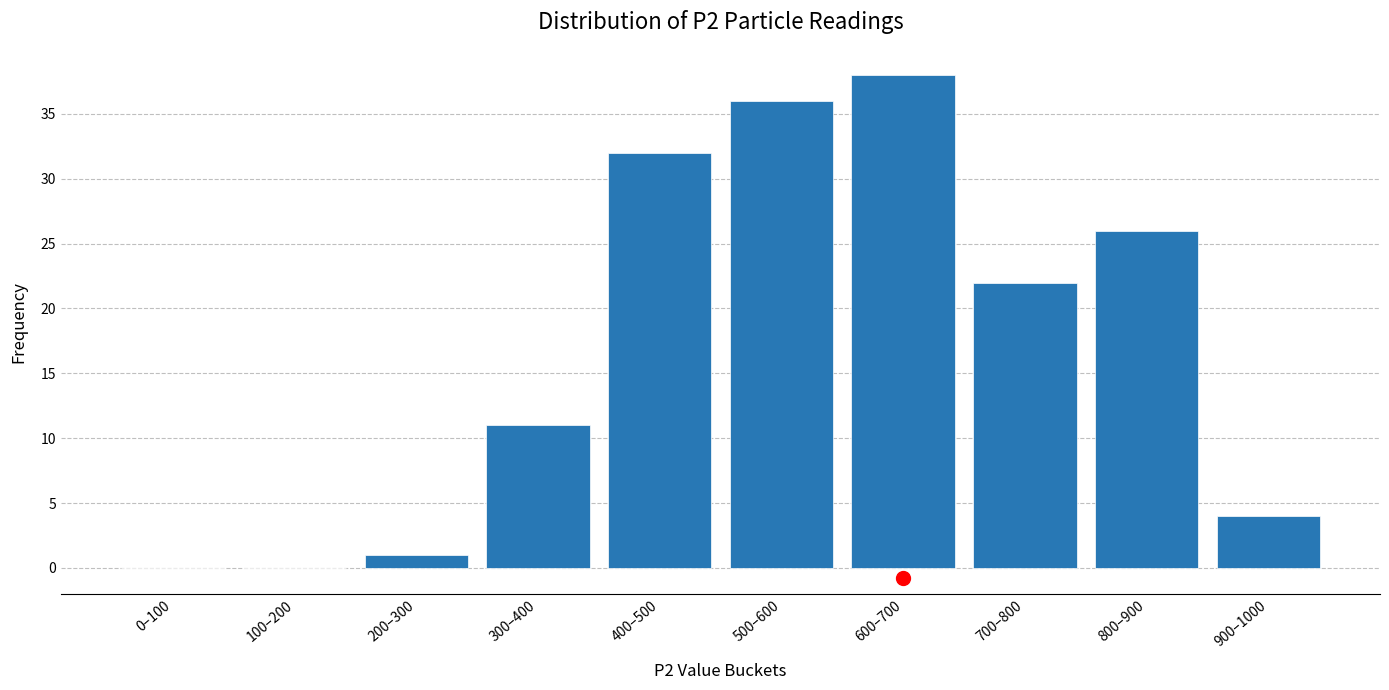

Reading right to left, transcribe all the data shown in this chart.

900–1000=4	800–900=26	700–800=22	600–700=38	500–600=36	400–500=32	300–400=11	200–300=1	100–200=0	0–100=0